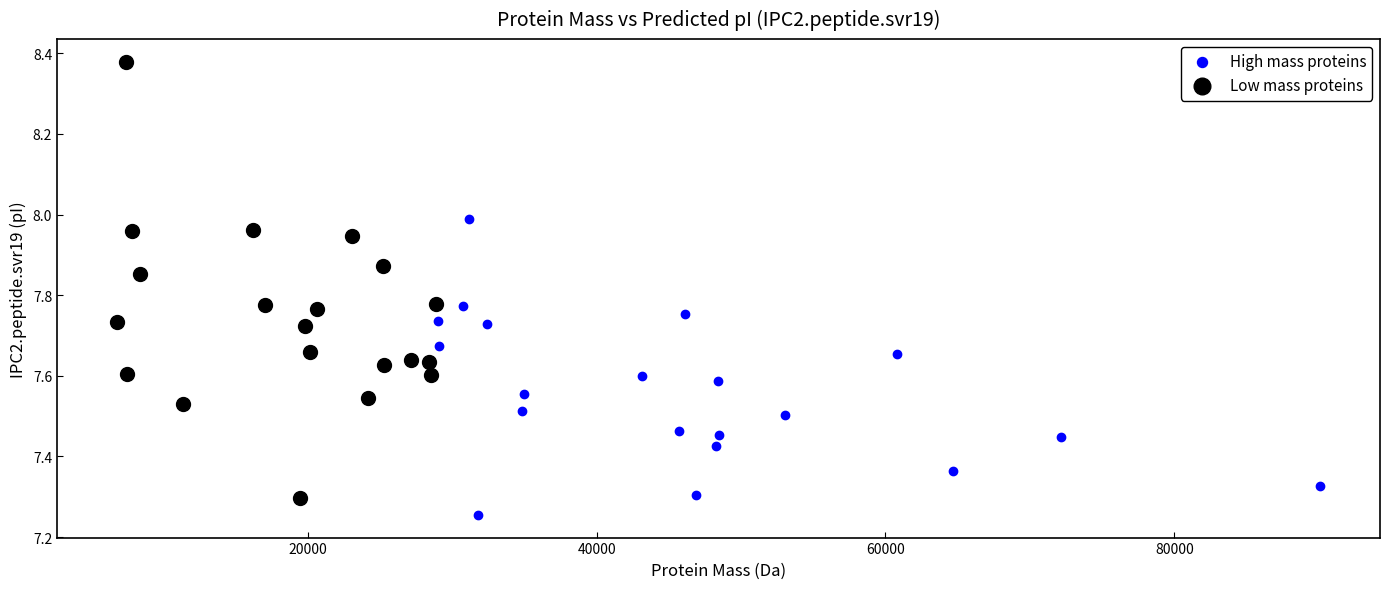

Which series reaches the maximum Y coordinate?

Low mass proteins